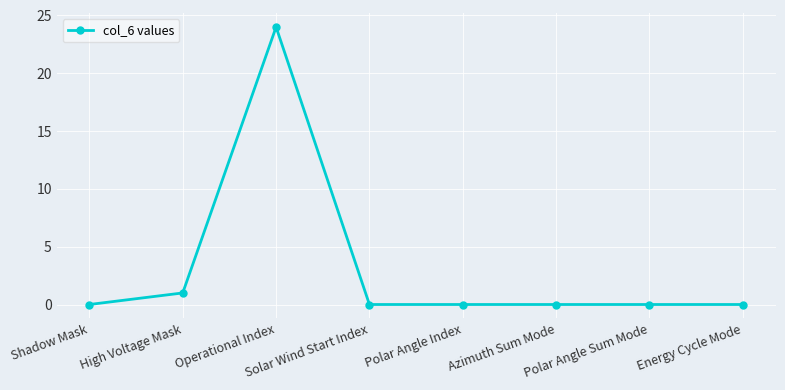

What is the difference between the maximum and minimum values?

24